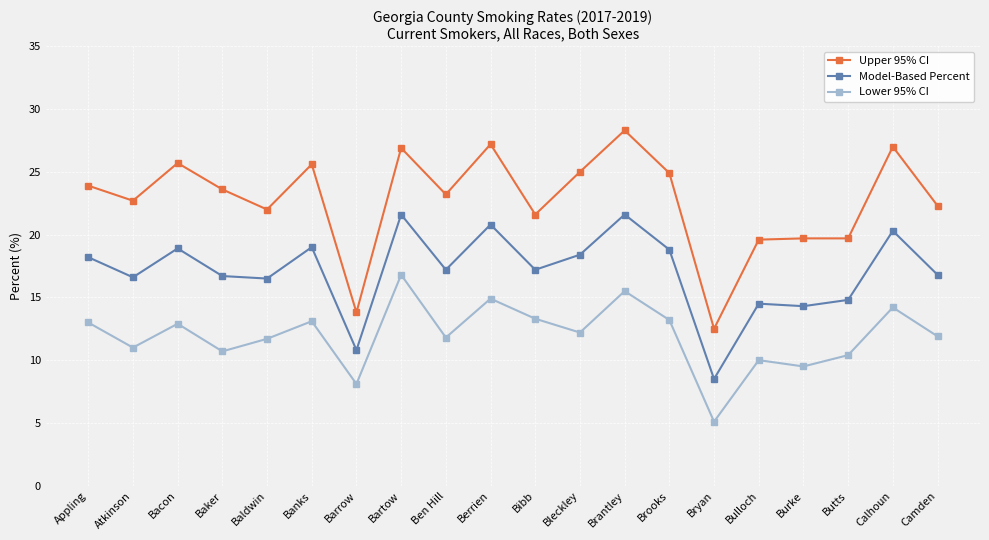

What value does the Upper 95% CI series have at Burke?

19.7